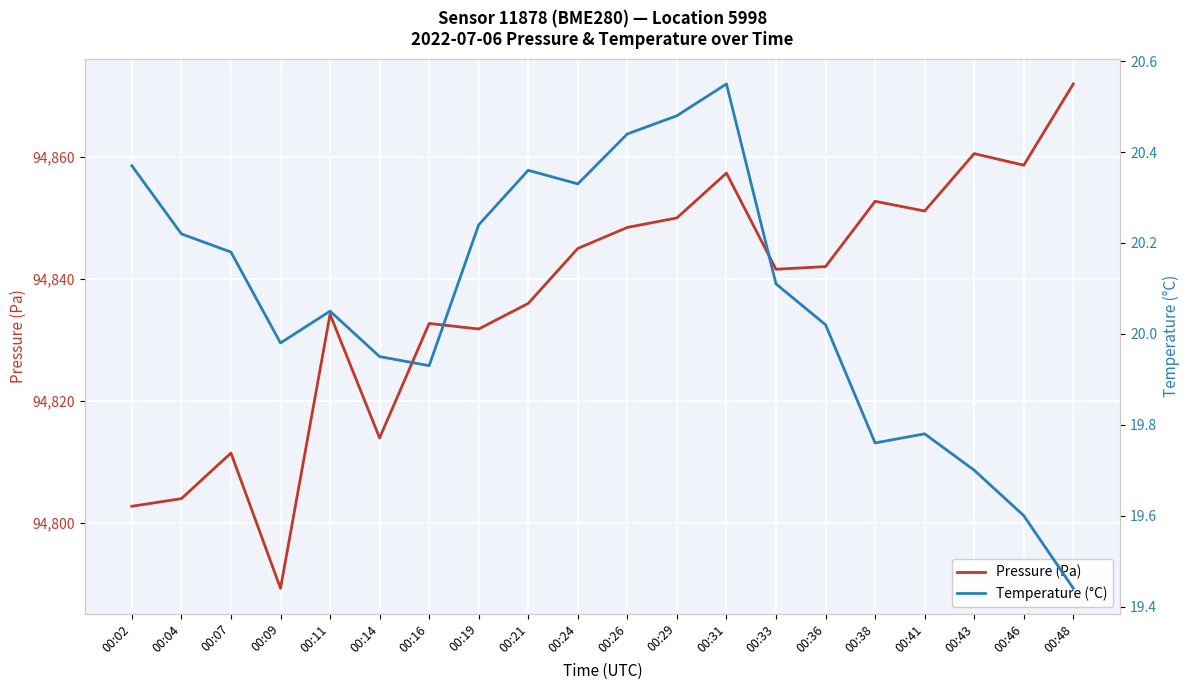

Where is Pressure (Pa) nearest to the value 94830?

00:19